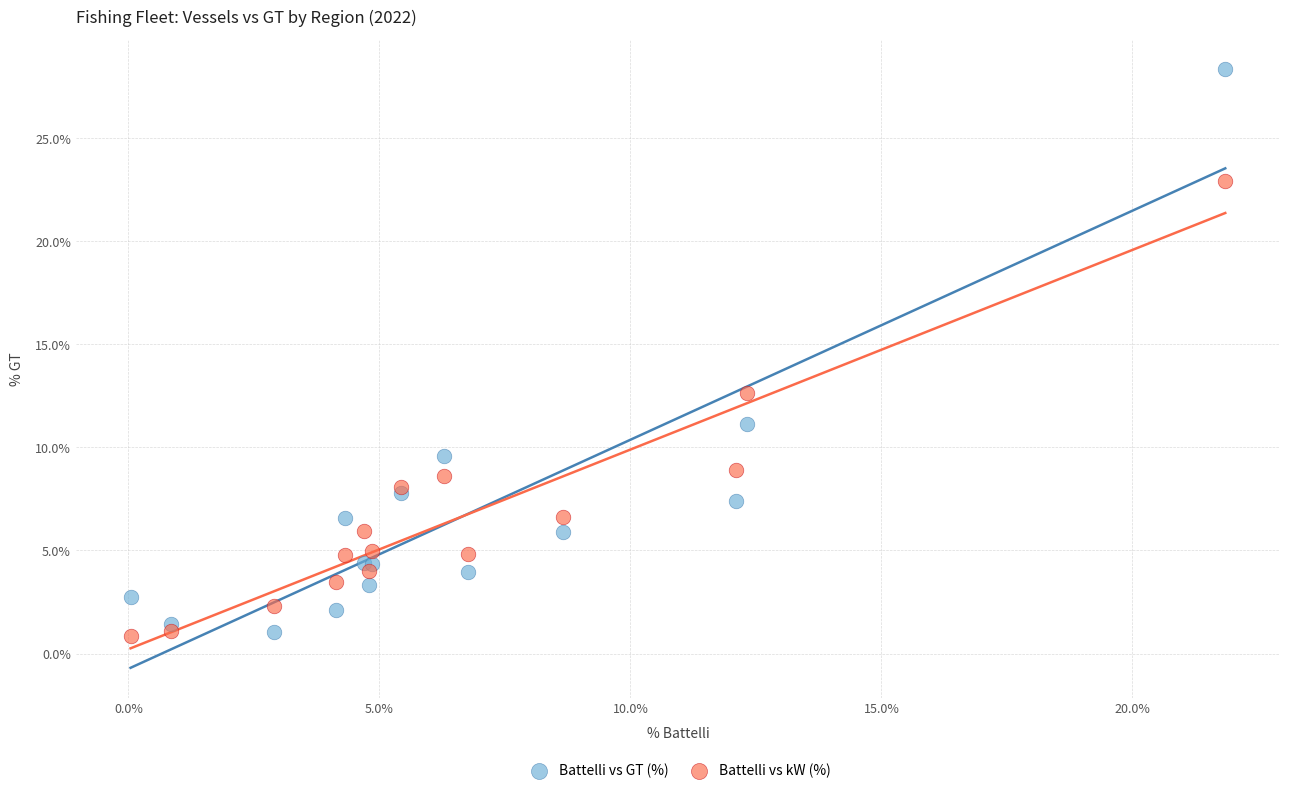

Which series reaches the maximum Y coordinate?

Battelli vs GT (%)